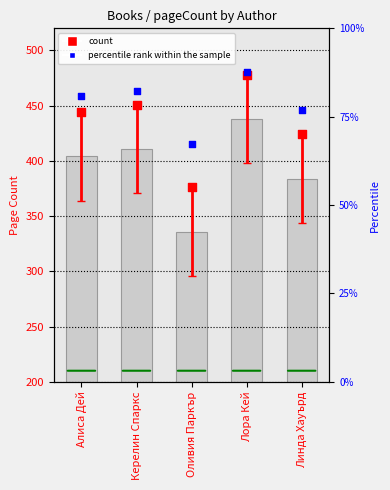

Which series has the largest Y range (max minus min)?

avg pageCount